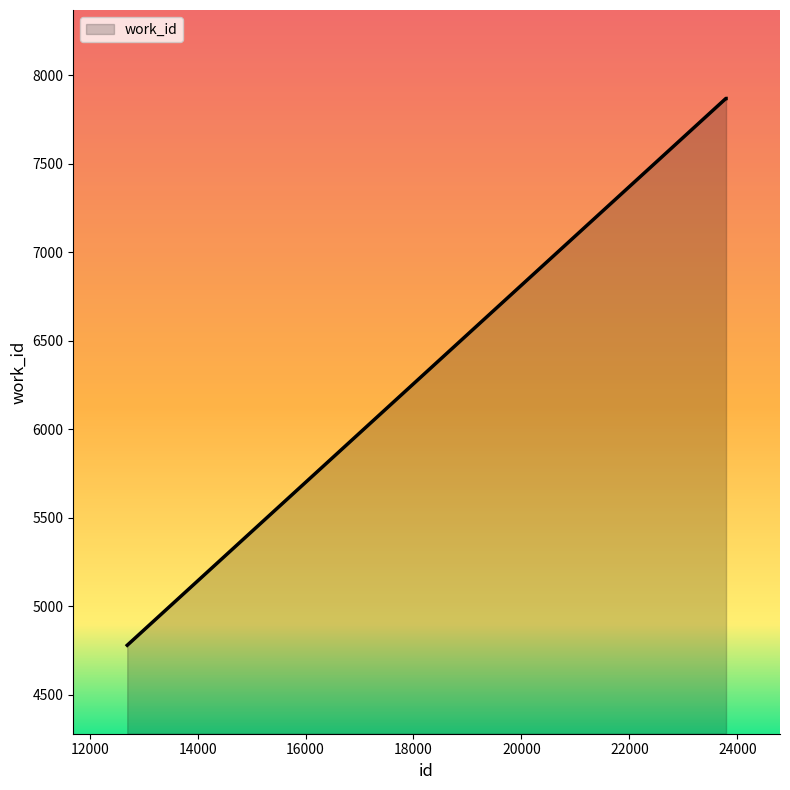

Count the values in the range 4780 to 7870.

3